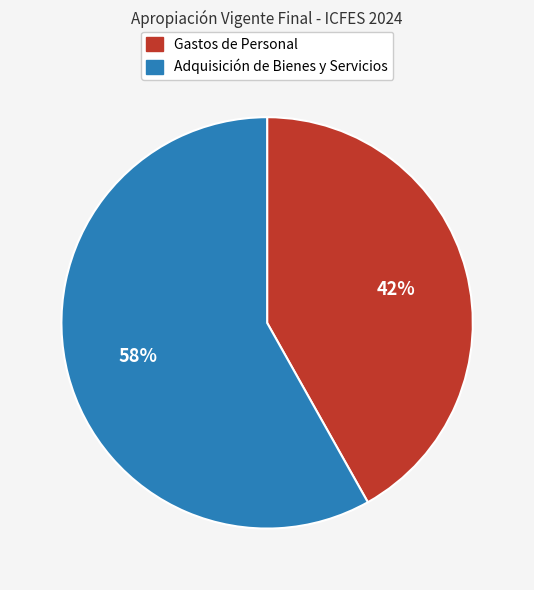

To the nearest percent, what is the difference between the largest and smallest slice percentages?

16%